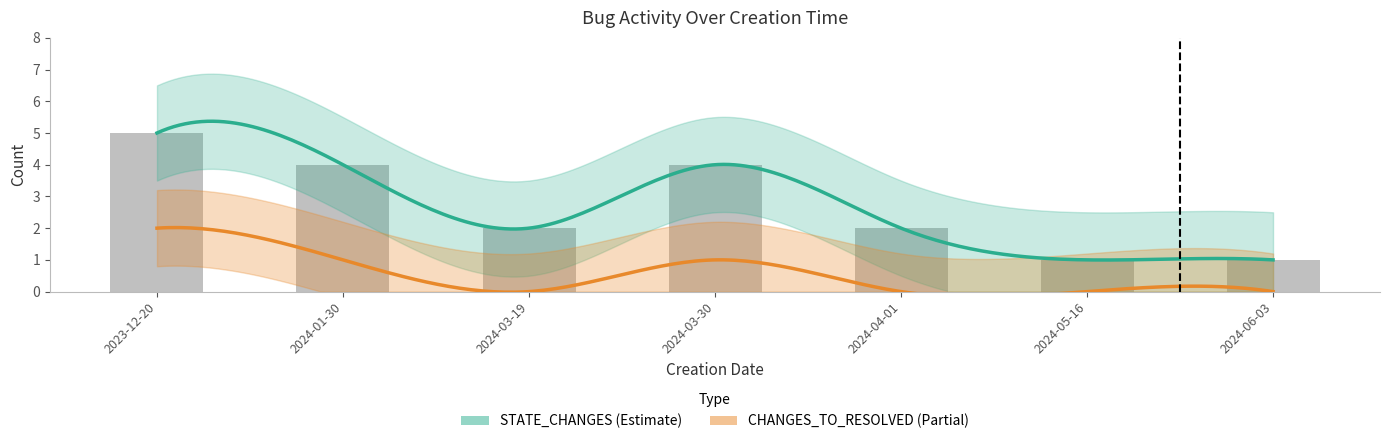

Reading right to left, what are all the values shown in this chart?

1	1	2	4	2	4	5